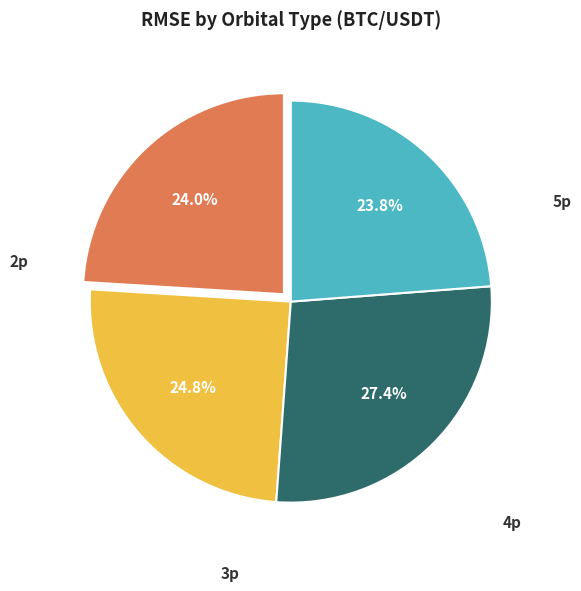

Is there a majority slice in this chart?

No